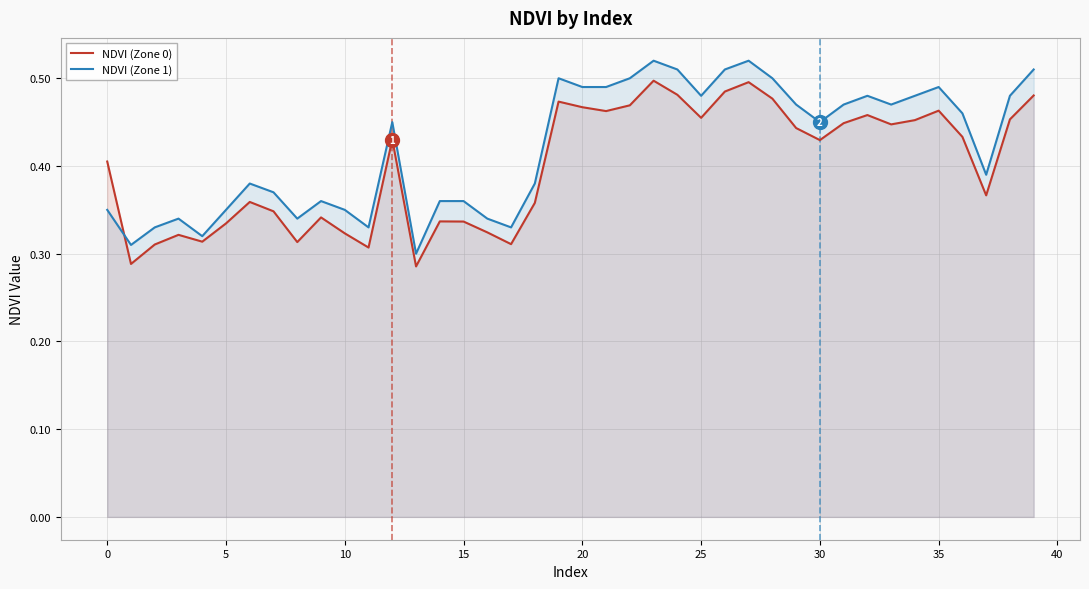

What is the value of the NDVI (Zone 0) point at the 28th from the left?

0.5